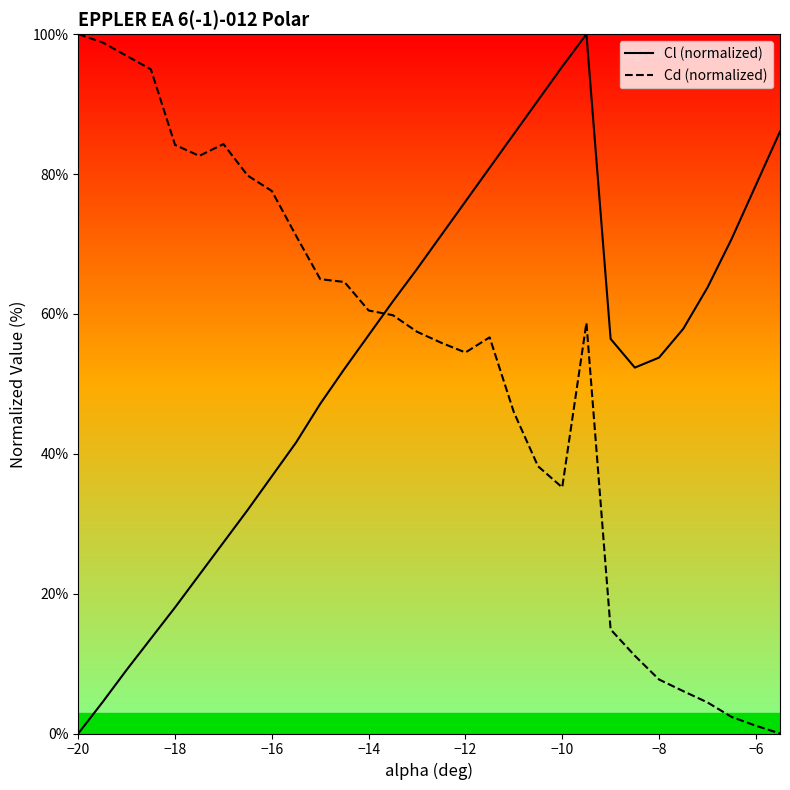

What is the average value of the Cd (normalized) series?

52.3